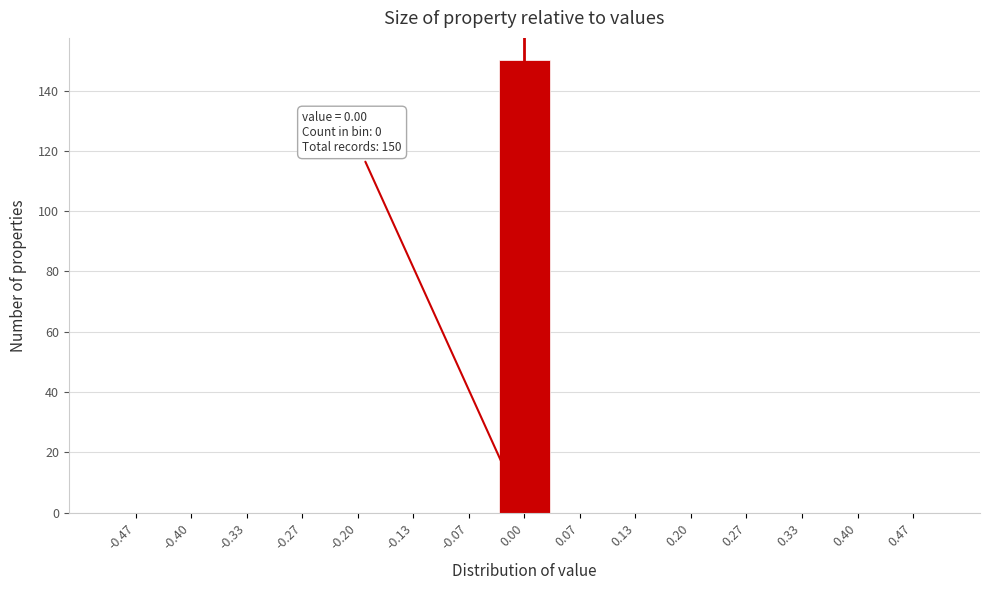

Over which range of the x-axis is the bar tallest?

-0.03 to 0.03